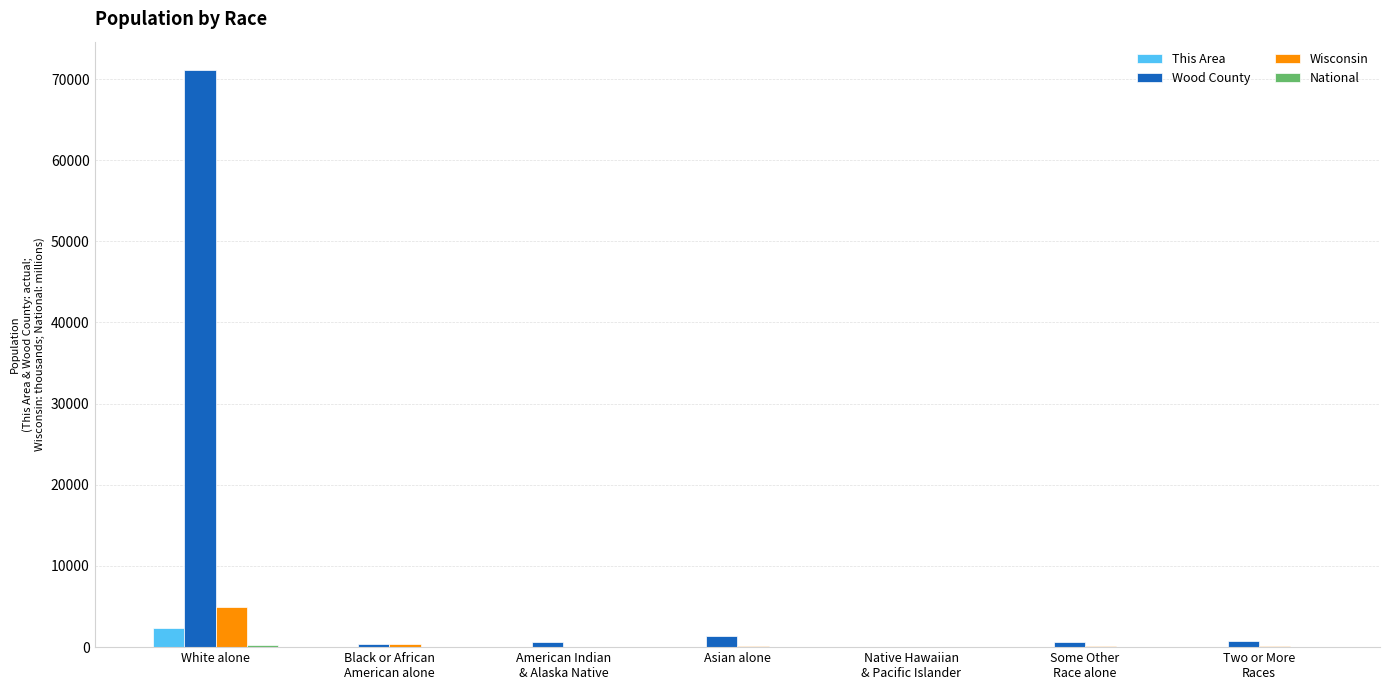

What is the highest value of the This Area series?

2408.0